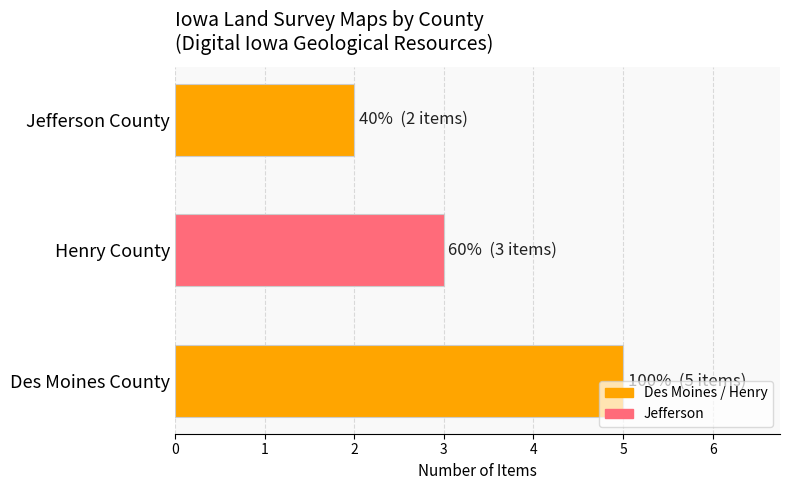

Rank the categories by value from highest to lowest.

Des Moines County, Henry County, Jefferson County